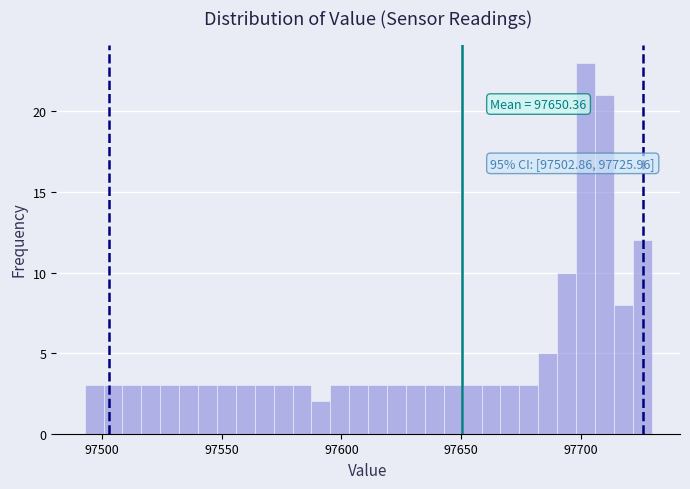

Read against the x-axis, roughly where is the centre of the tallest bar?

97700